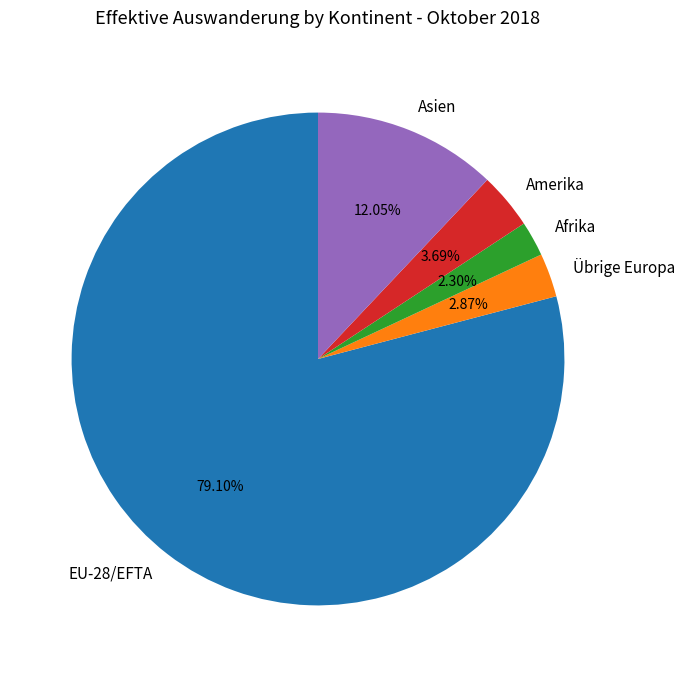

Is there a majority slice in this chart?

Yes